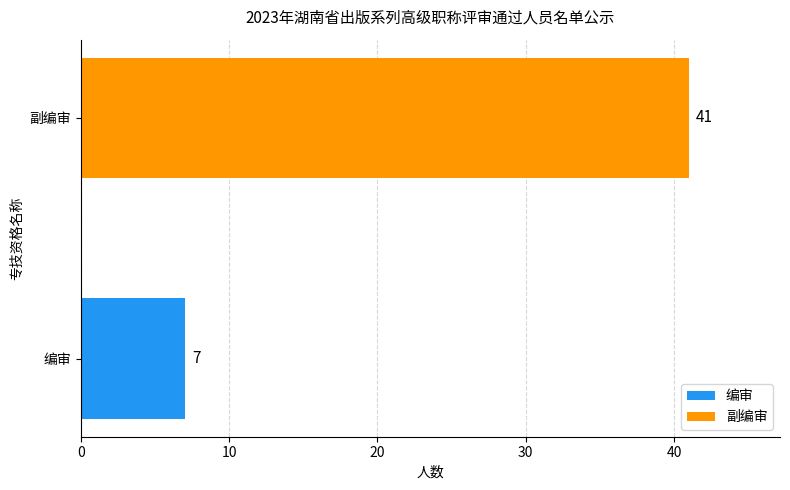

Reading bottom to top, what are all the values shown in this chart?

7	41